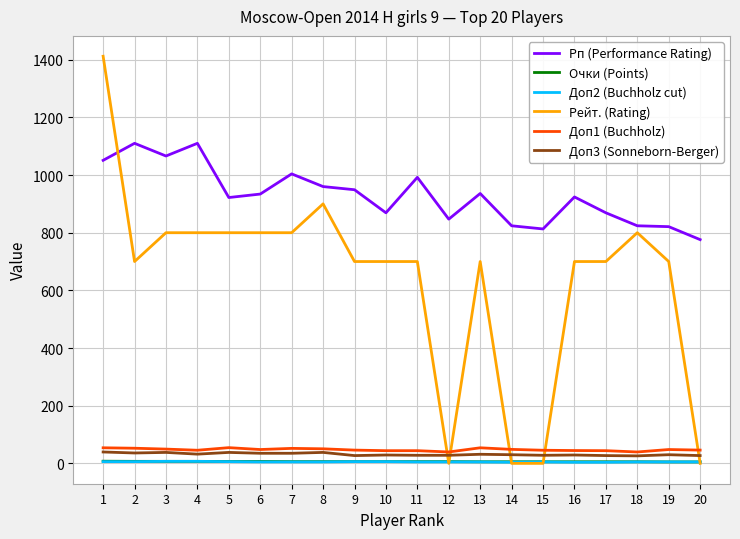

The value of Доп3 (Sonneborn-Berger) at 6 is 35.0. True or false?

True